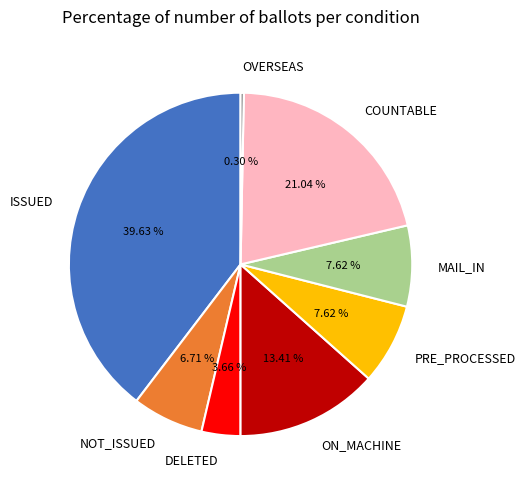

To the nearest percent, what percentage of the pie is PRE_PROCESSED?

8%